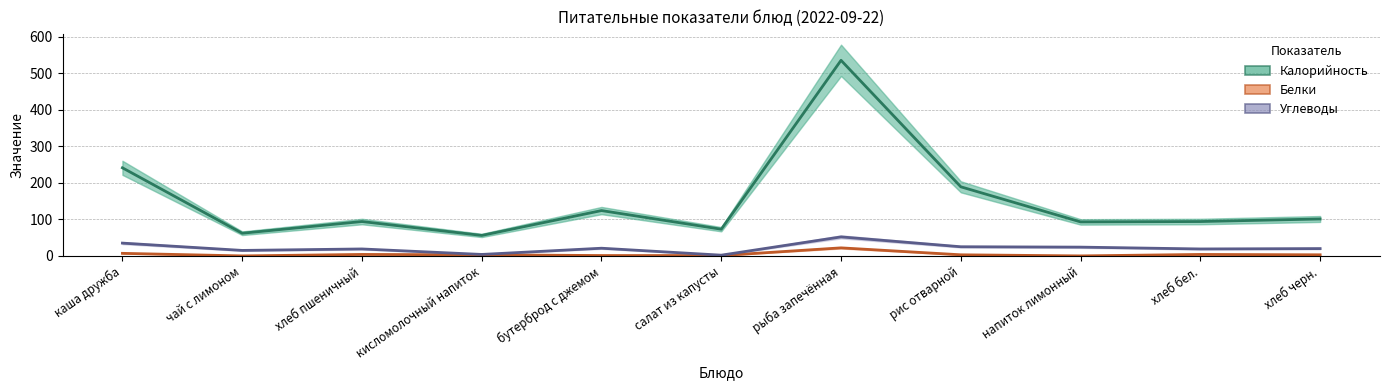

Reading left to right, extract all data points from this chart.

Калорийность: 241	62	94	56	124	73	535	189	93	94	101
Белки: 7	0	4	3	1	1	22	3	0	4	3
Углеводы: 35	15	19	4	21	2	52	25	24	19	20